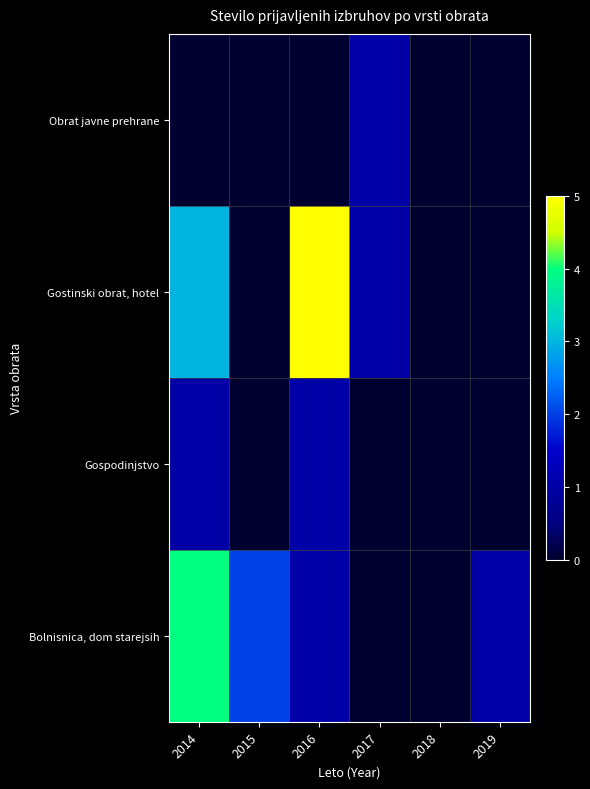

Reading right to left, what are all the values shown in this chart?

Obrat javne prehrane: 2019=0	2018=0	2017=1	2016=0	2015=0	2014=0
Gostinski obrat, hotel: 2019=0	2018=0	2017=1	2016=5	2015=0	2014=3
Gospodinjstvo: 2019=0	2018=0	2017=0	2016=1	2015=0	2014=1
Bolnisnica, dom starejsih: 2019=1	2018=0	2017=0	2016=1	2015=2	2014=4